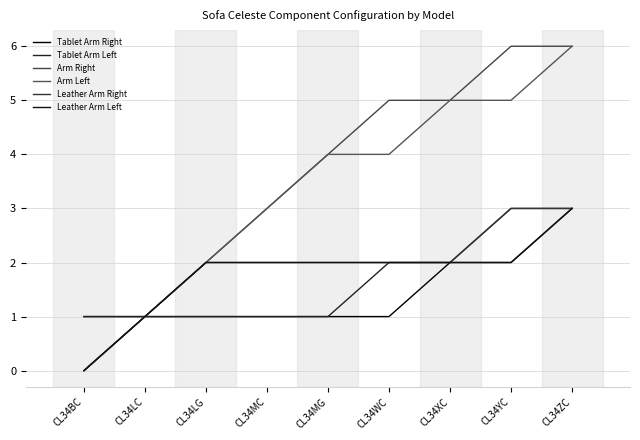

Is the value of Leather Arm Left at CL34XC greater than the value of Leather Arm Right at CL34WC?

No